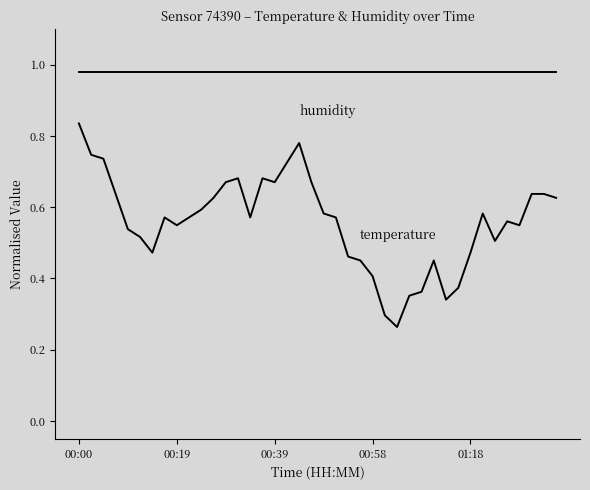

At which category does the chart reach its minimum across all series?

26